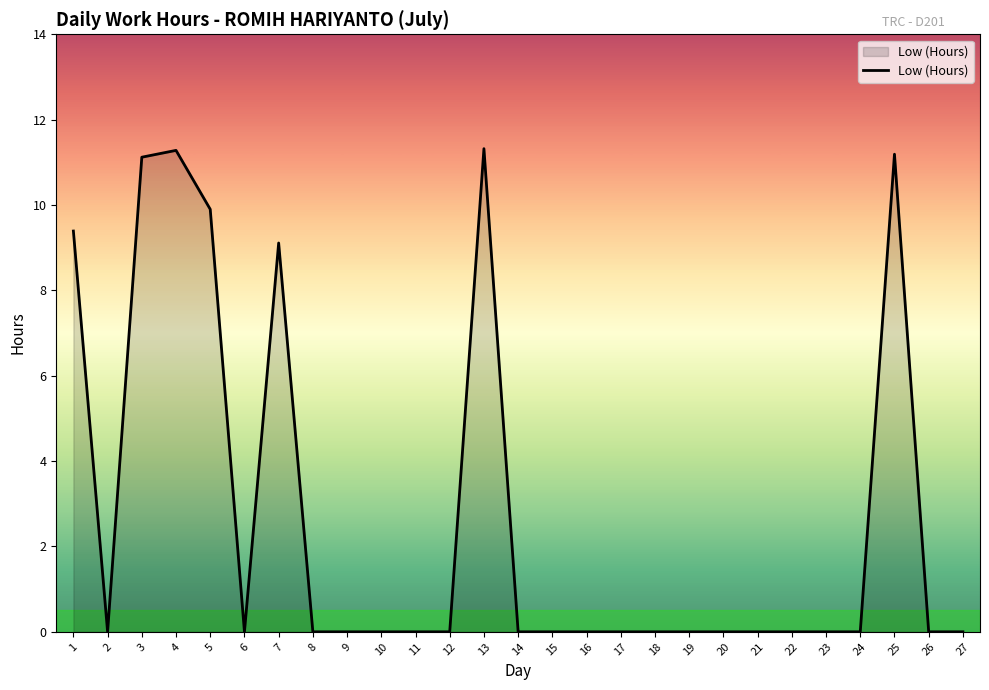

Where is the first local maximum?

4